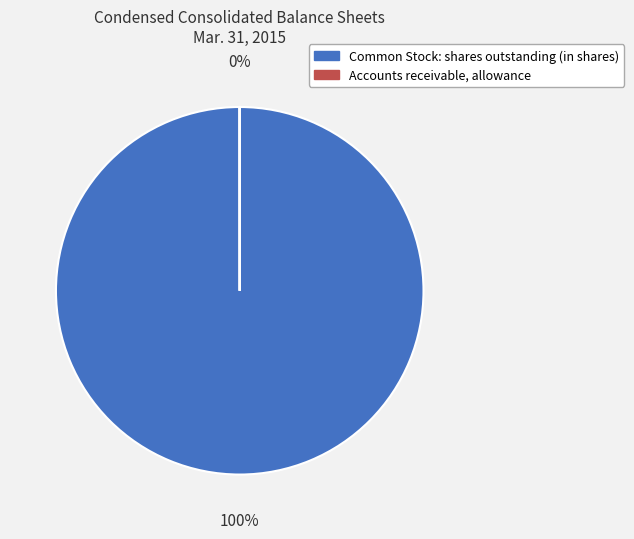

To the nearest percent, what is the combined percentage of Common Stock: shares outstanding (in shares) and Accounts receivable, allowance?

100%